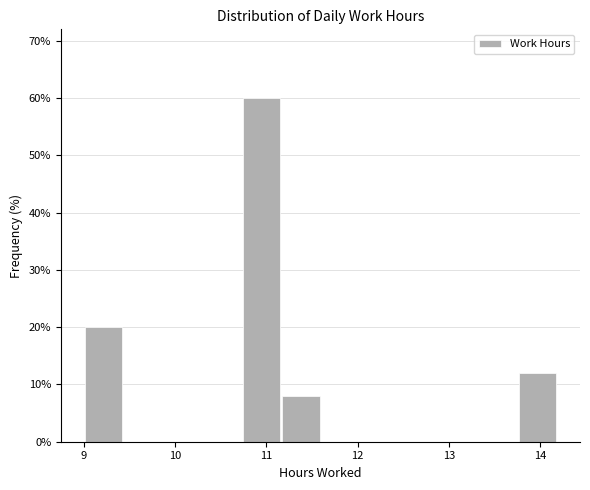

How tall is the bar that spans 10.7 to 11.2 on the x-axis? Neither the bar edges nor the heights are printed on the chart, so give them approximately, as read against the axes.

60